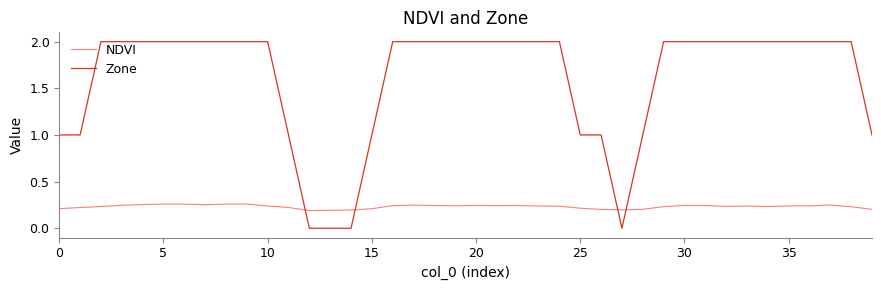

Which series has the widest spread of values?

Zone